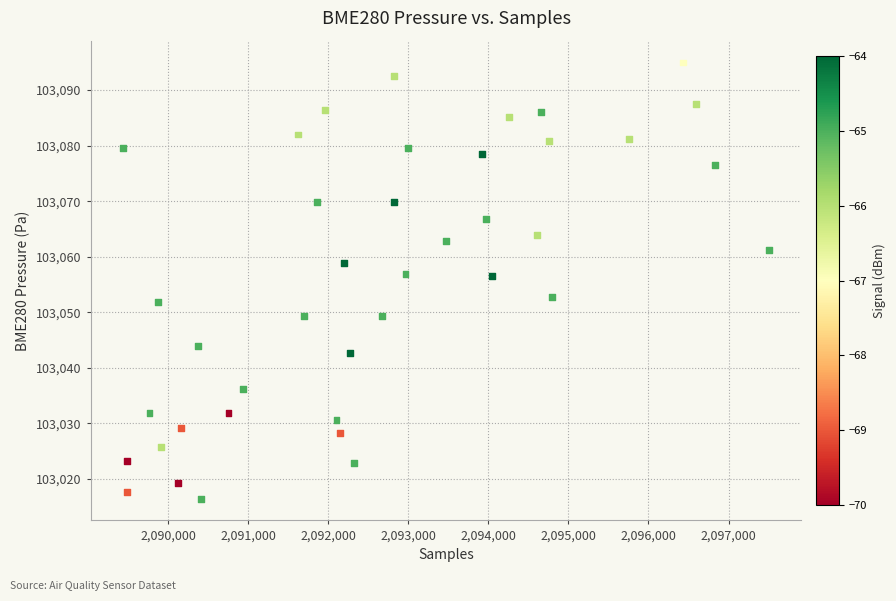

What is the range of X values (max minus min)?

8071.0